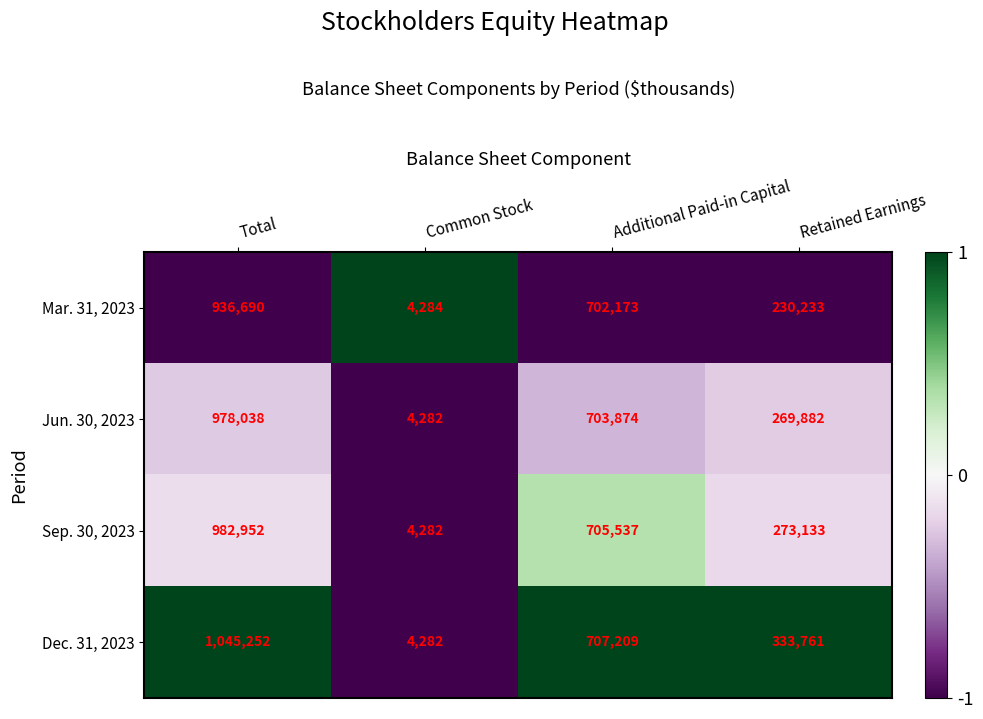

Reading left to right, list all the values displayed in this chart.

Mar. 31, 2023: Total=936690	Common Stock=4284	Additional Paid-in Capital=702173	Retained Earnings=230233
Jun. 30, 2023: Total=978038	Common Stock=4282	Additional Paid-in Capital=703874	Retained Earnings=269882
Sep. 30, 2023: Total=982952	Common Stock=4282	Additional Paid-in Capital=705537	Retained Earnings=273133
Dec. 31, 2023: Total=1045252	Common Stock=4282	Additional Paid-in Capital=707209	Retained Earnings=333761